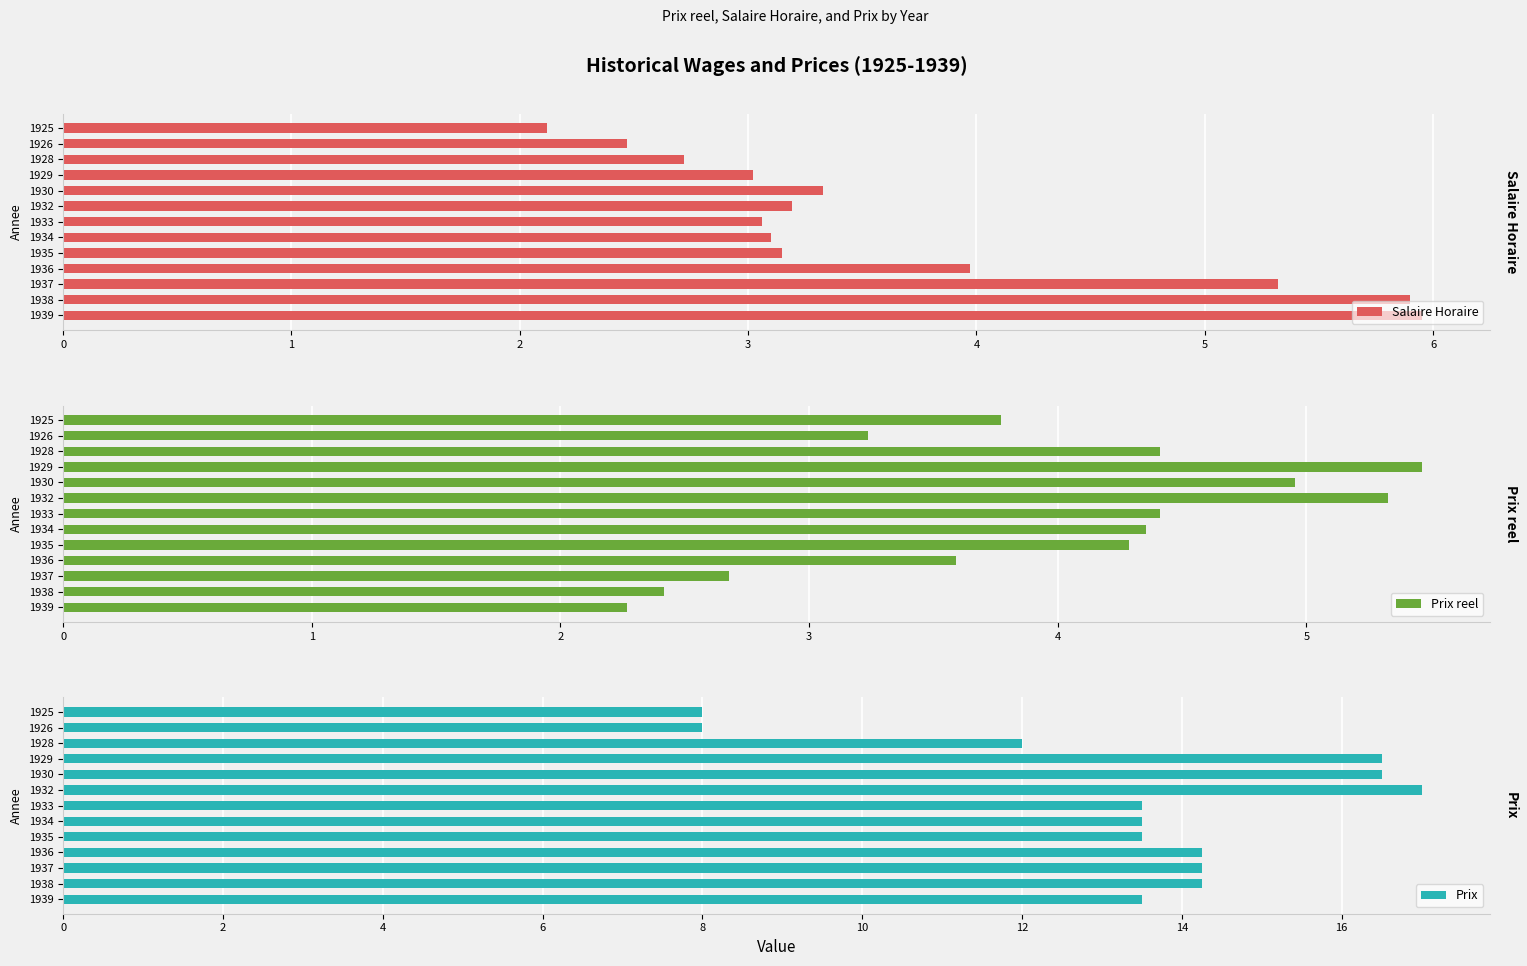

What is the sum of the Prix values at 1929 and 1939?

30.0